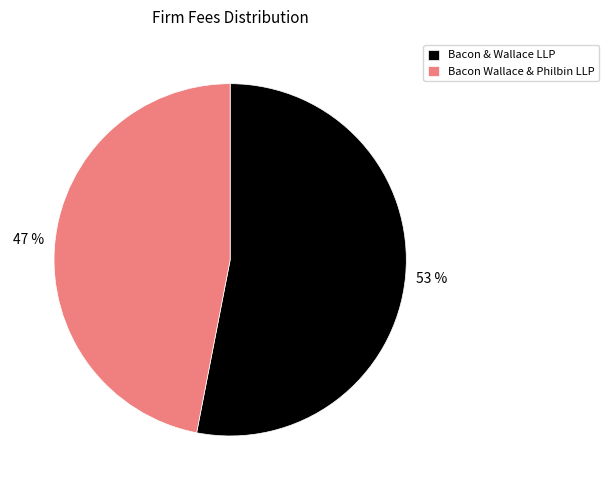

Is the sum of Bacon & Wallace LLP and Bacon Wallace & Philbin LLP greater than half?

Yes